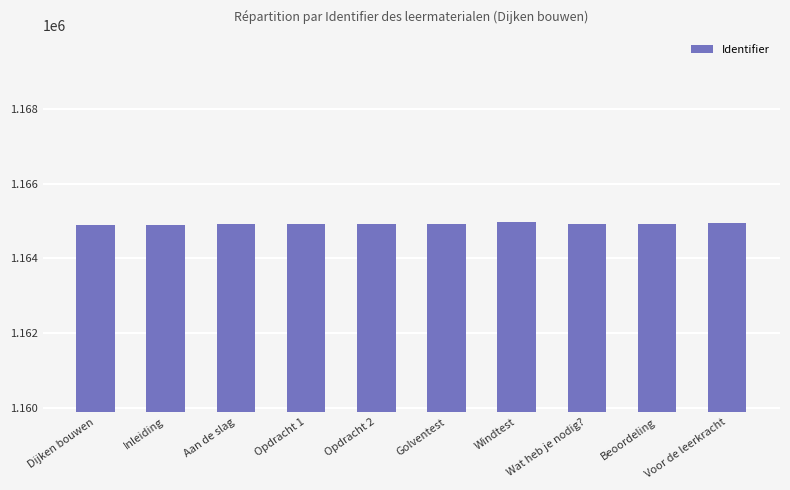

Approximately how many times larger is the value at Dijken bouwen compared to Opdracht 2?

1.0